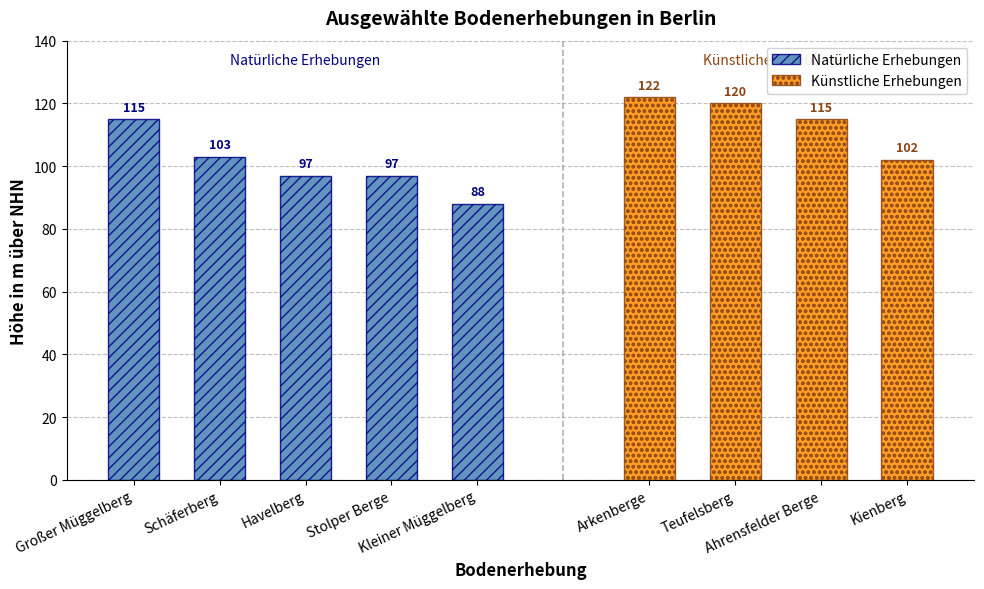

Count the Natürliche Erhebungen values in the range 97 to 103.

3